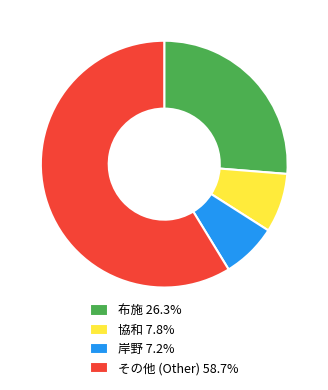

Do 協和 7.8% and その他 (Other) 58.7% together represent more than half of the pie?

Yes